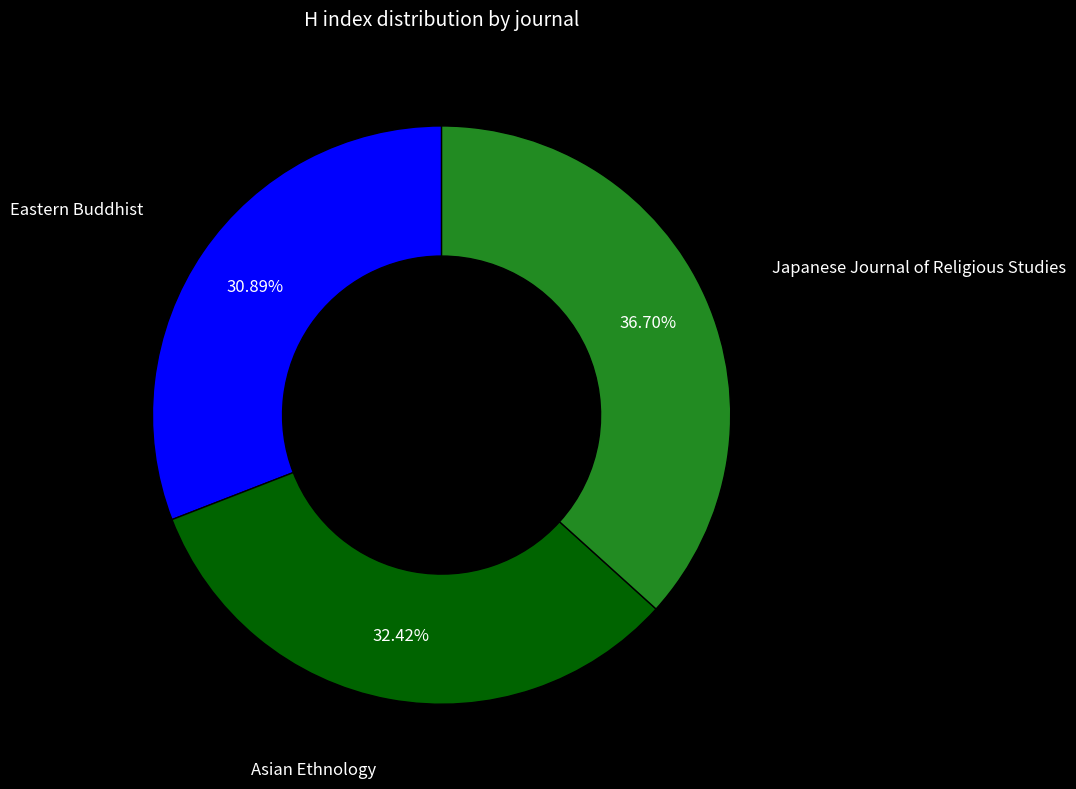

Is there any slice that represents more than half of the pie?

No